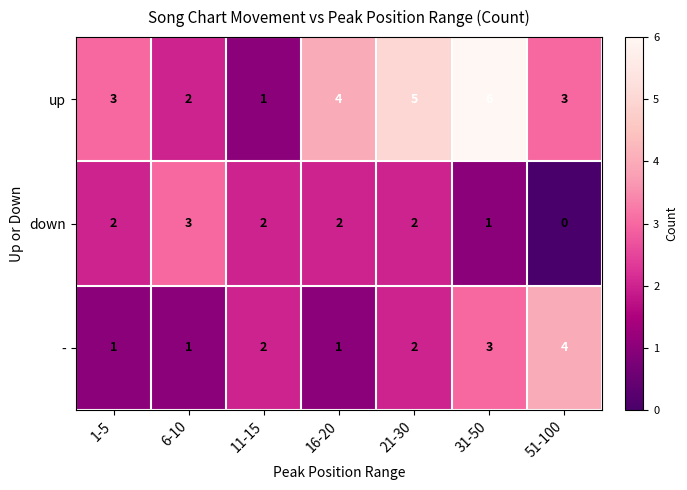

Count the up values in the range 2 to 5.

5